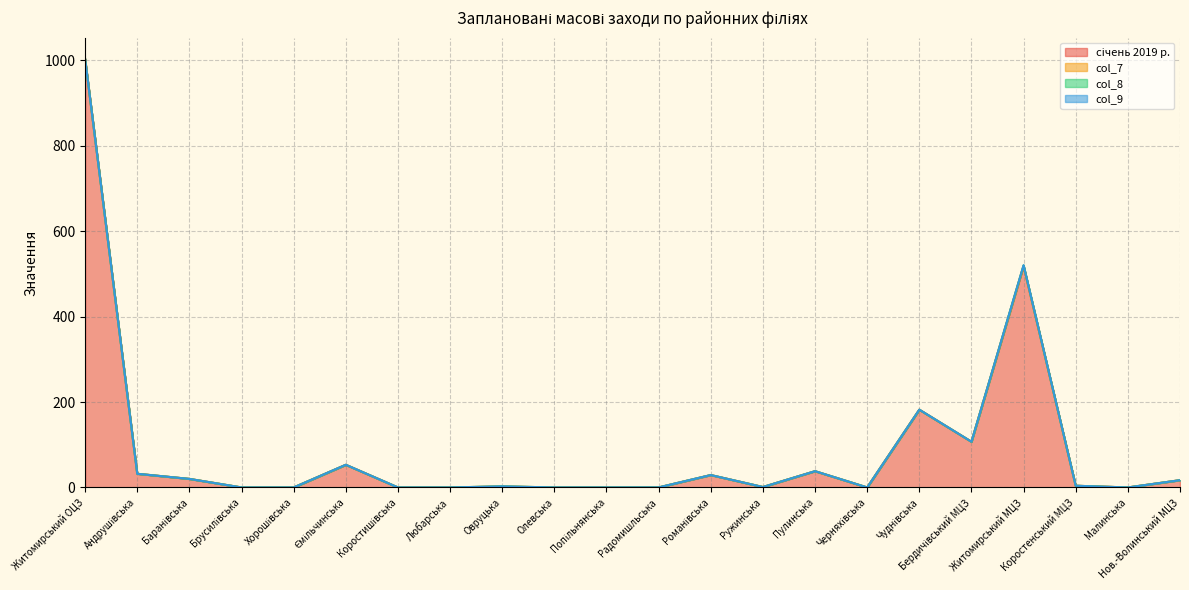

What is the sum of all col_9 values?

0.9